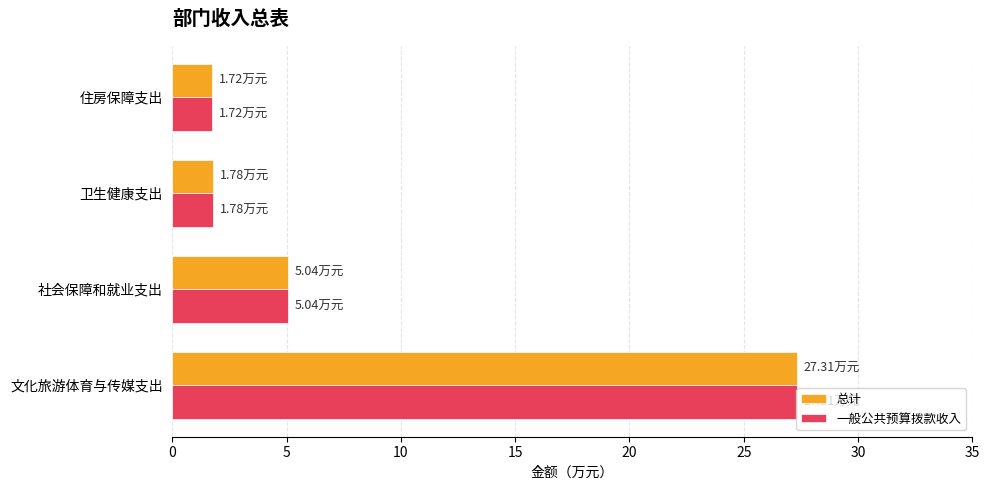

Which category has the highest value across all series?

文化旅游体育与传媒支出